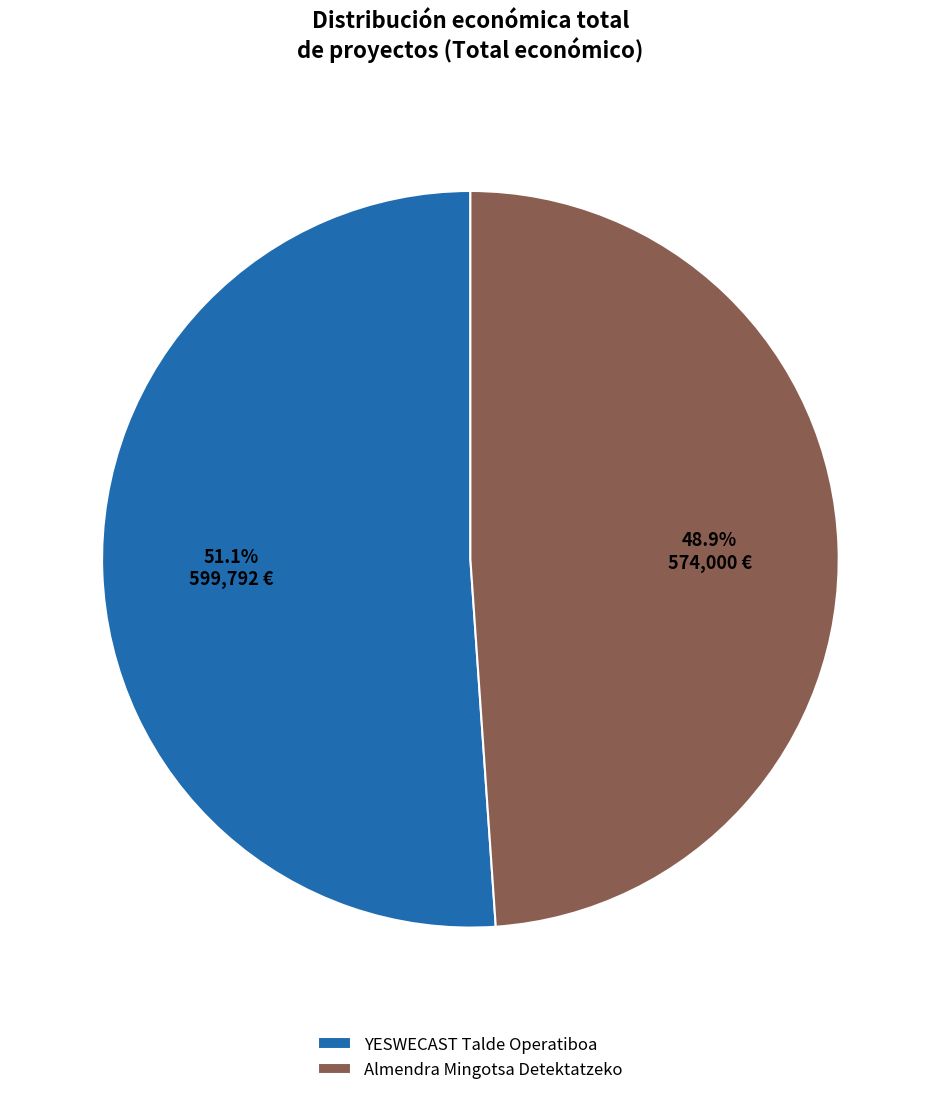

To the nearest percent, what is the difference between the largest and smallest slice percentages?

2%